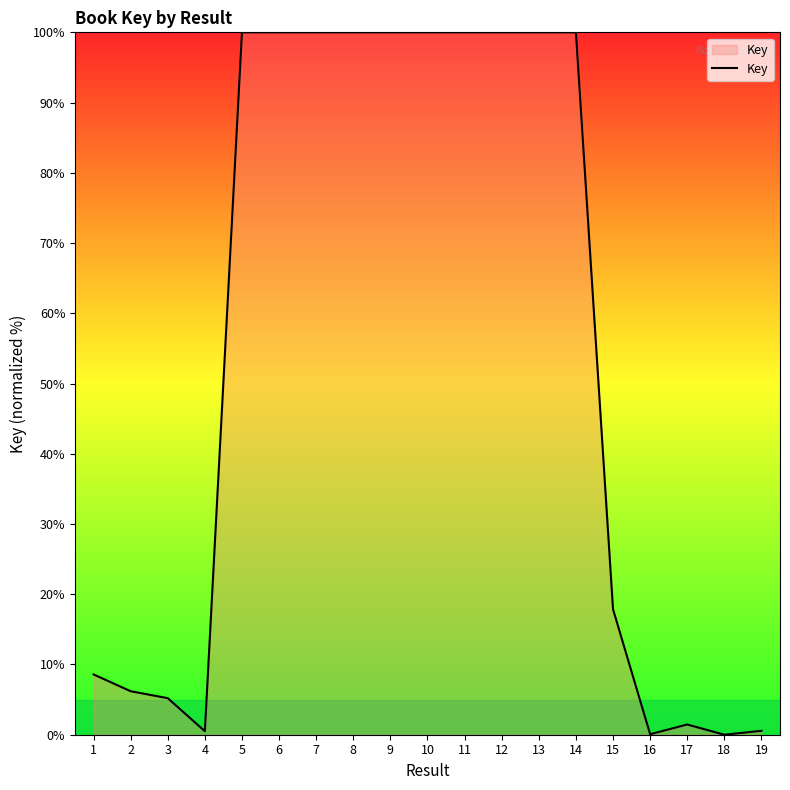

What is the difference between the maximum and minimum values?

100.0